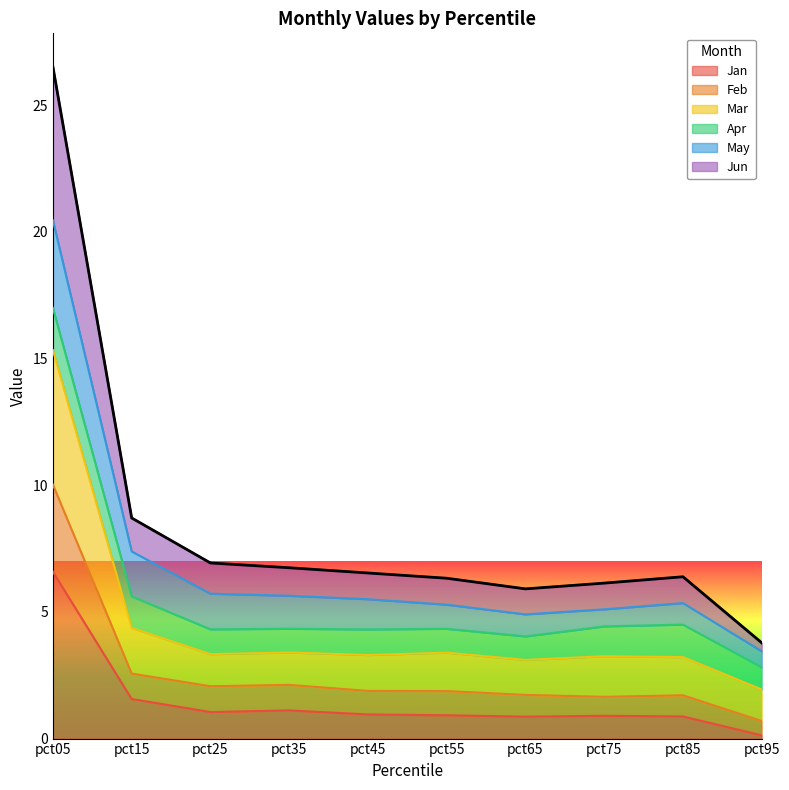

What is the total value across all series at pct85?

6.4